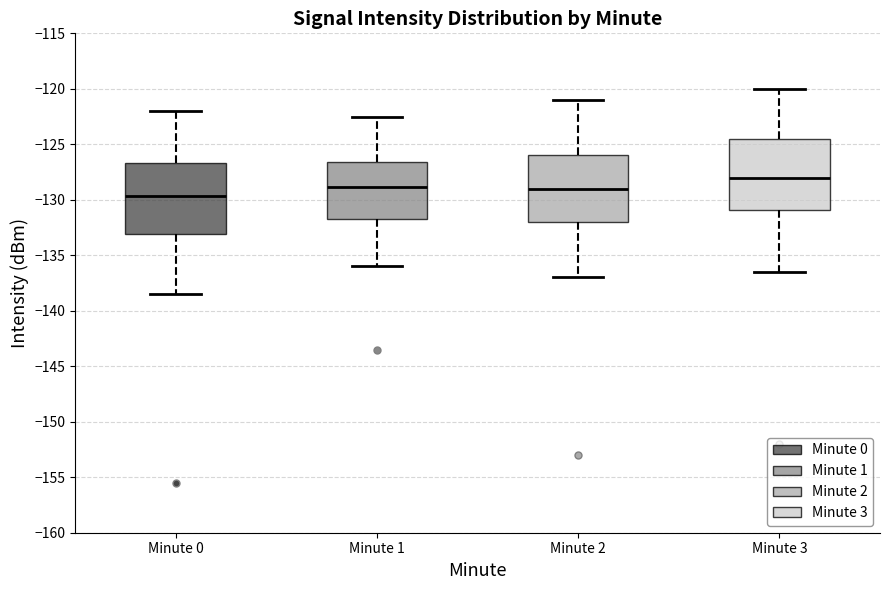

Reading left to right, transcribe this box plot: for each box, give where its median line is, the range the box spans, and where its two whiskers end, as read against the y-axis. The values are not printed on the chart, so give them approximately, as read against the axis.

Minute 0: median -129.5, box -133.0 to -126.5, whiskers -138.5 to -122.0
Minute 1: median -129.0, box -132.0 to -126.5, whiskers -136.0 to -122.5
Minute 2: median -129.0, box -132.0 to -126.0, whiskers -137.0 to -121.0
Minute 3: median -128.0, box -131.0 to -124.5, whiskers -136.5 to -120.0